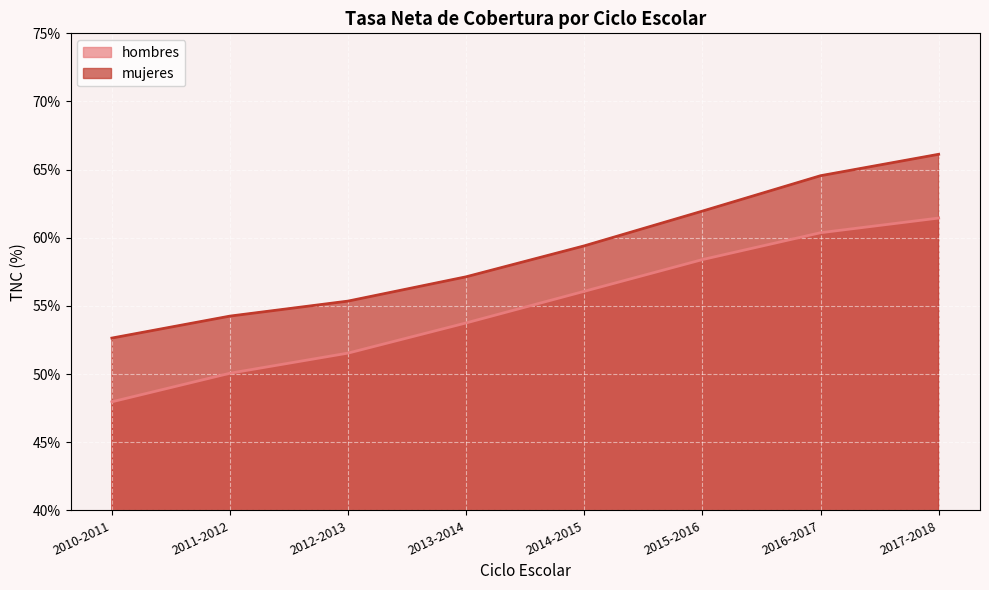

True or false: hombres has more than 1 interior local peaks.

False